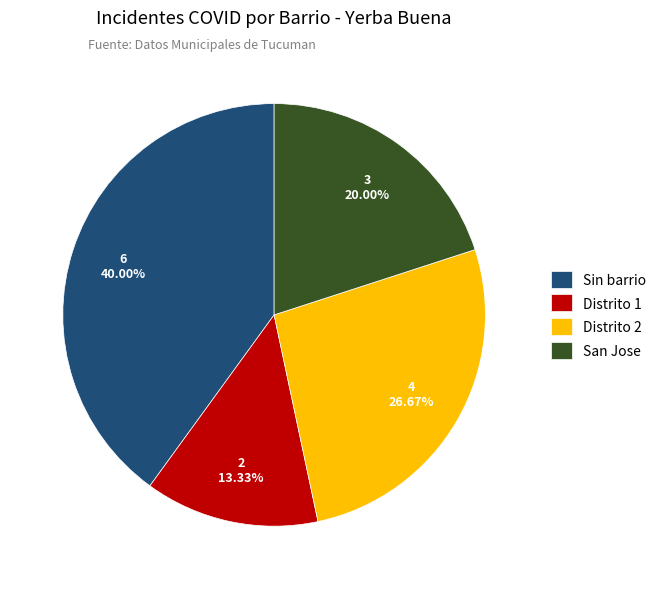

To the nearest percent, what is the average slice percentage?

25%